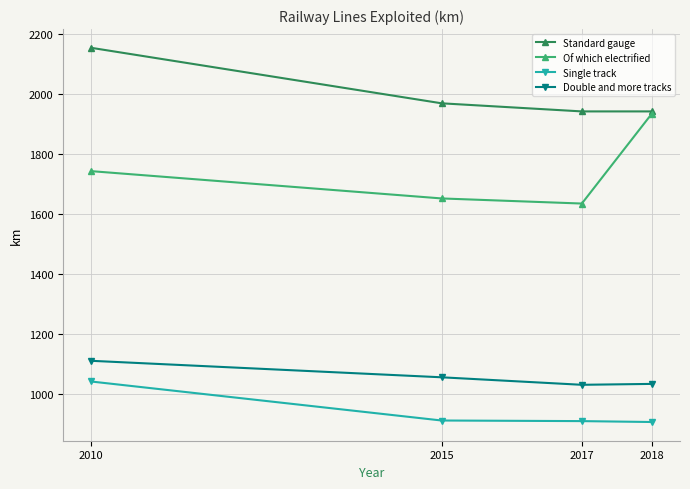

Count the number of data series in this chart.

4